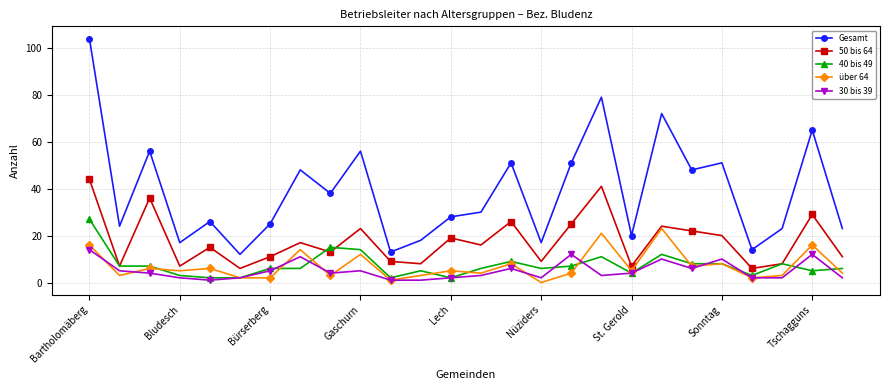

True or false: Gesamt has more than 0 points higher than both neighbors.

True